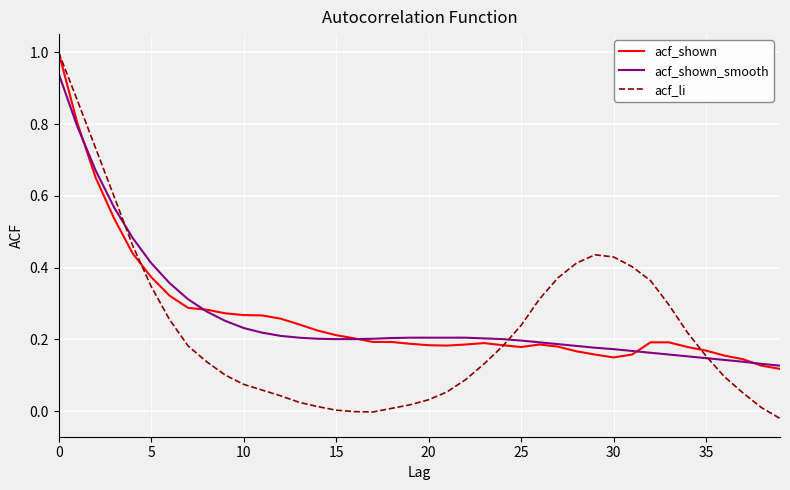

What is the highest value of the acf_shown series?

1.0